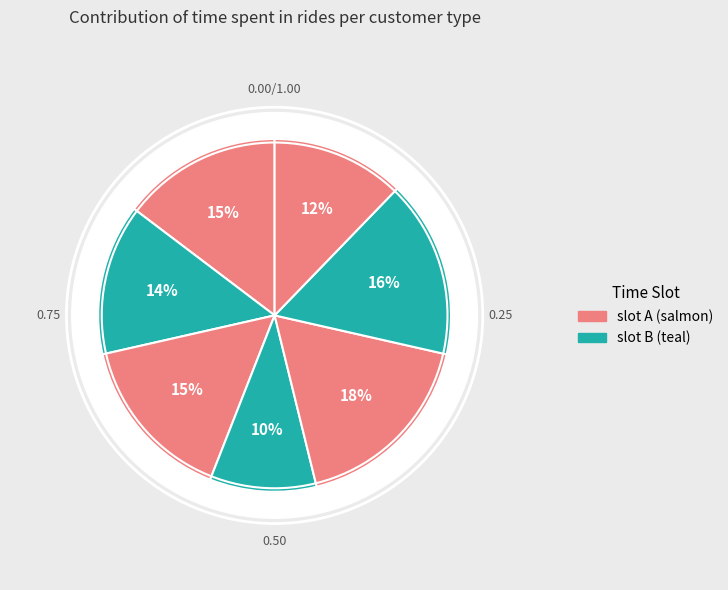

The 2023-01-30T22:32:42.380Z slice represents 14% of the pie. True or false?

True